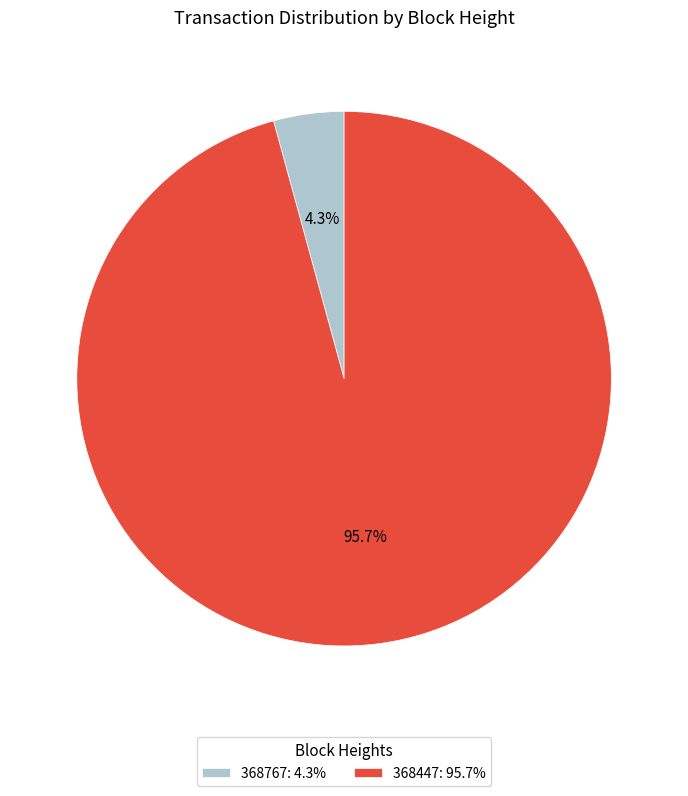

Which slice is the largest?

368447